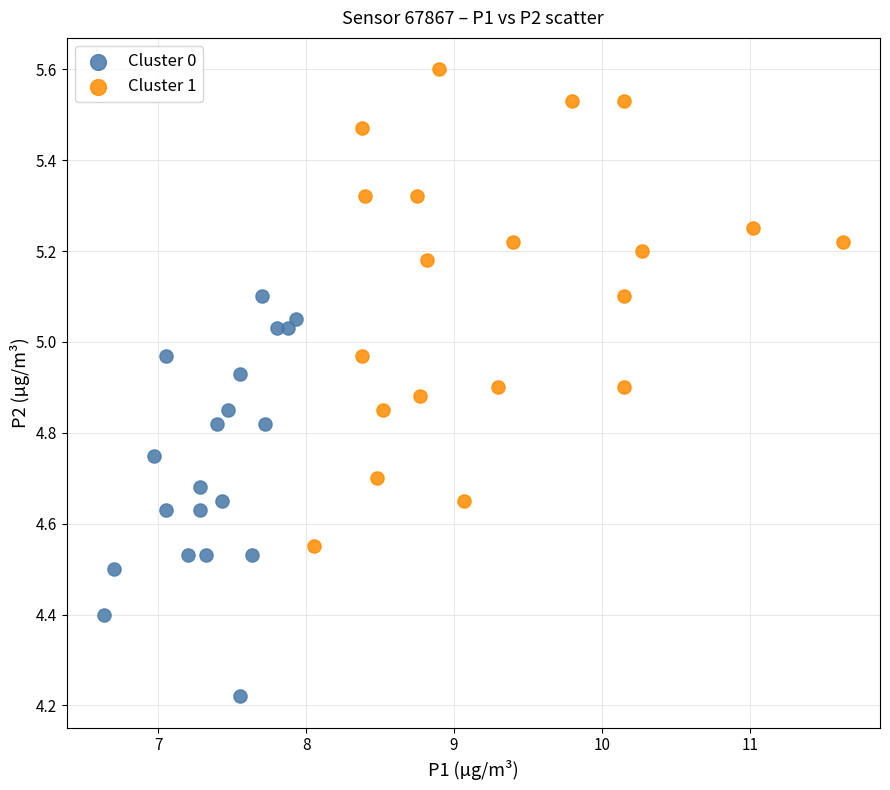

Which series reaches the maximum Y coordinate?

Cluster 1